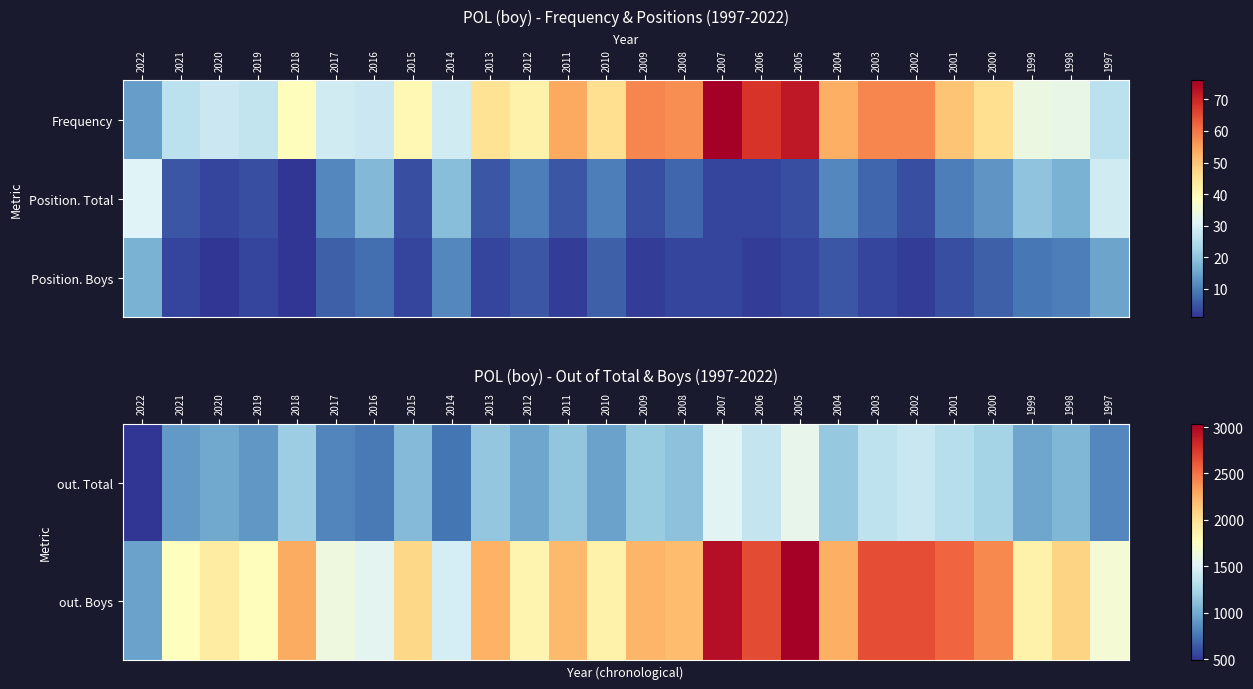

What is the difference between the second highest and second lowest values in the out. Total series?

777